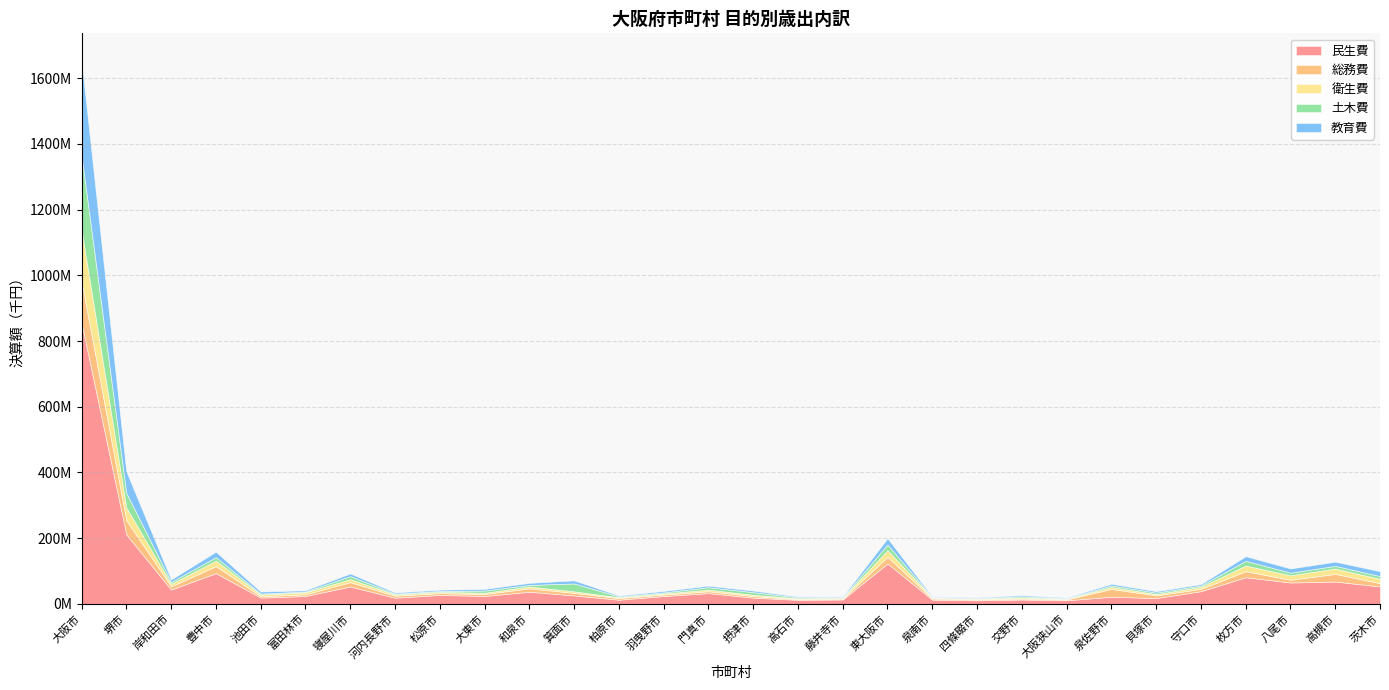

True or false: 土木費 and 教育費 intersect in this chart.

True